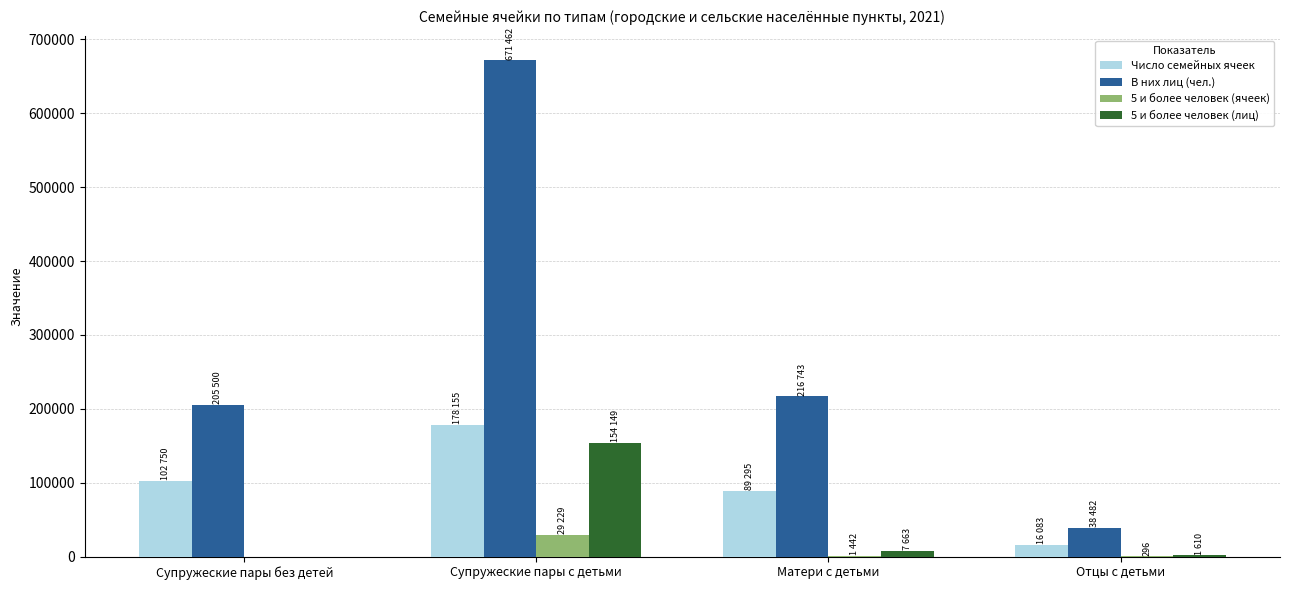

What is the average value of the Число семейных ячеек series?

96571